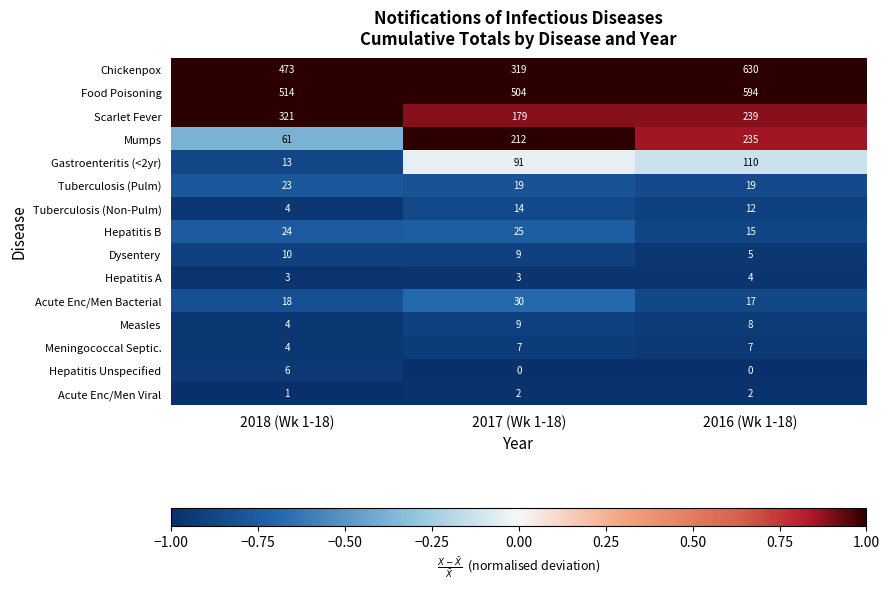

At which category is the sum across all series the highest?

2016 (Wk 1-18)